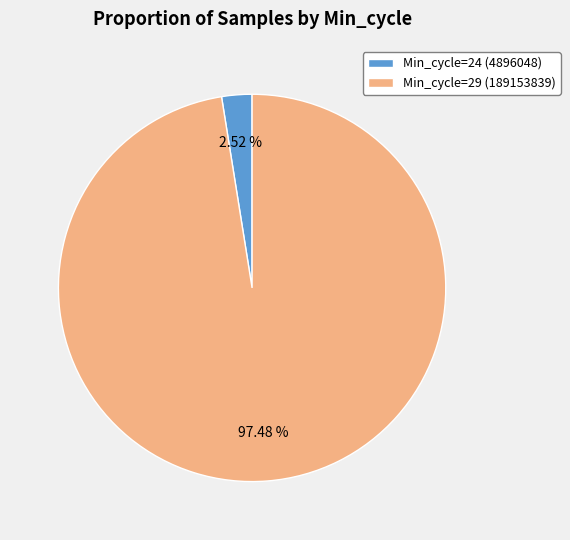

Does any single category account for the majority?

Yes